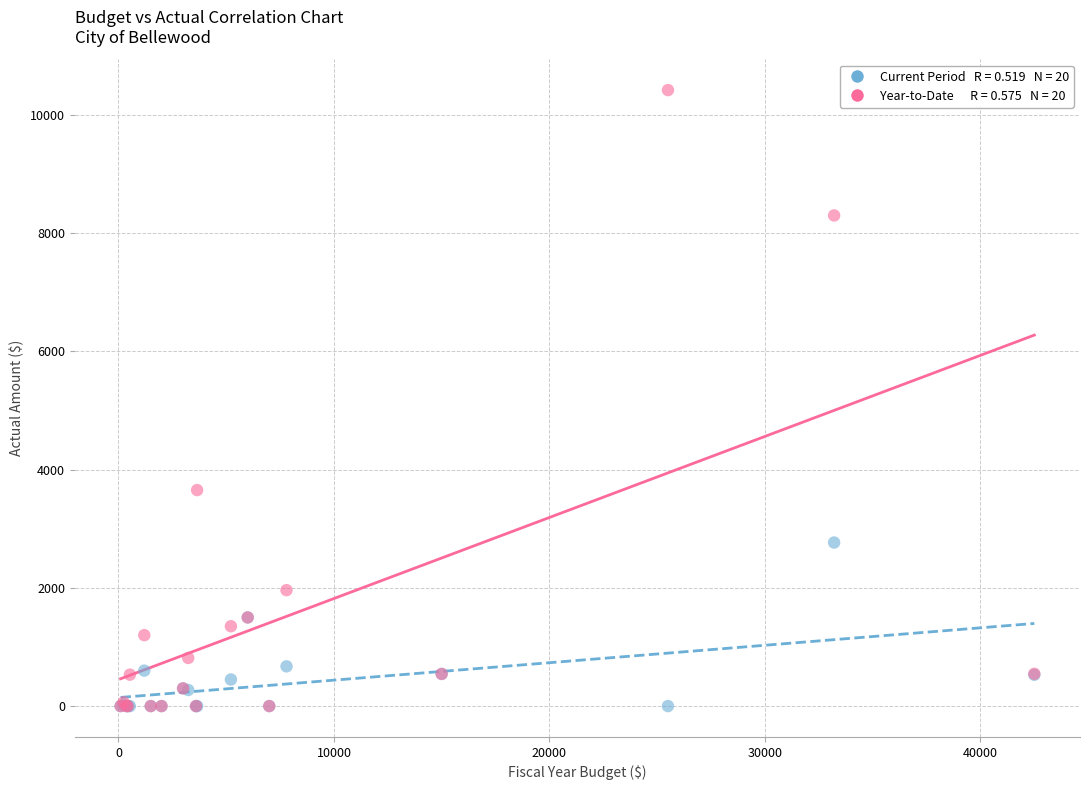

Across all series, what Y value is closest to 5211?

3655.0